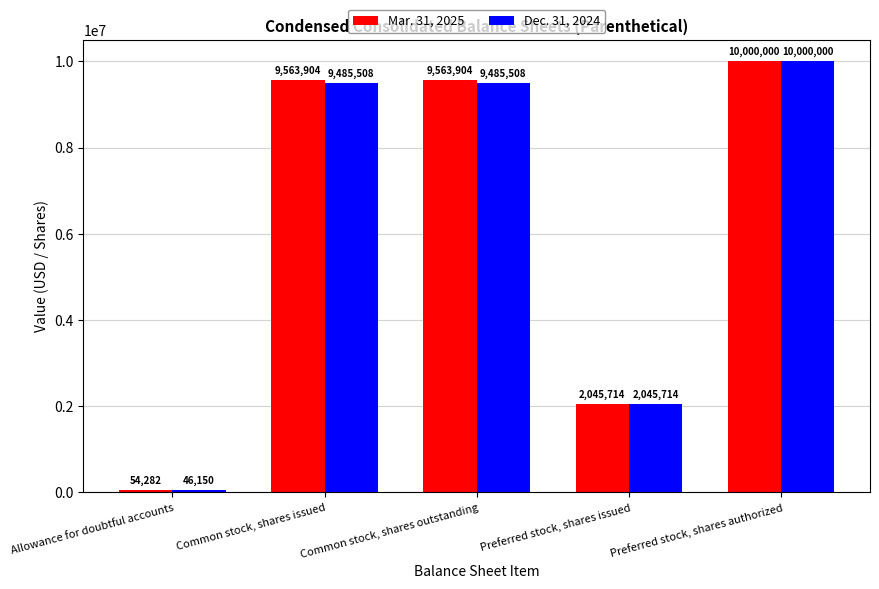

How many values in the Mar. 31, 2025 series are below 9563904?

2